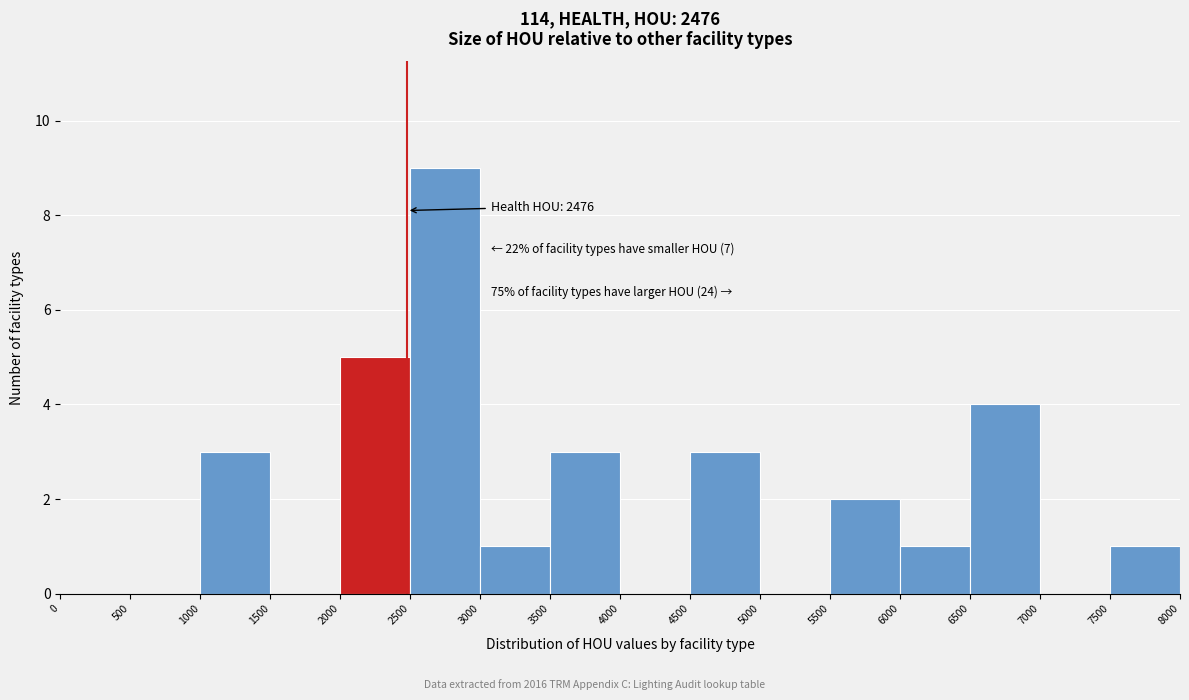

Over which range of the x-axis is the bar tallest?

2500 to 3000